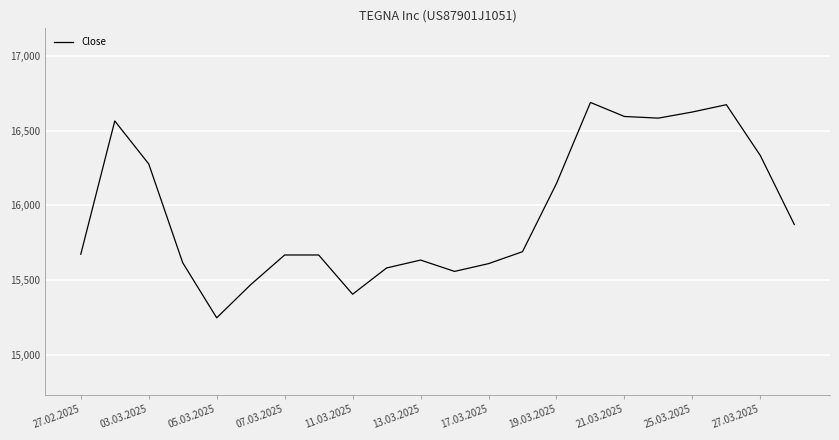

What is the maximum value shown in the chart?

16690